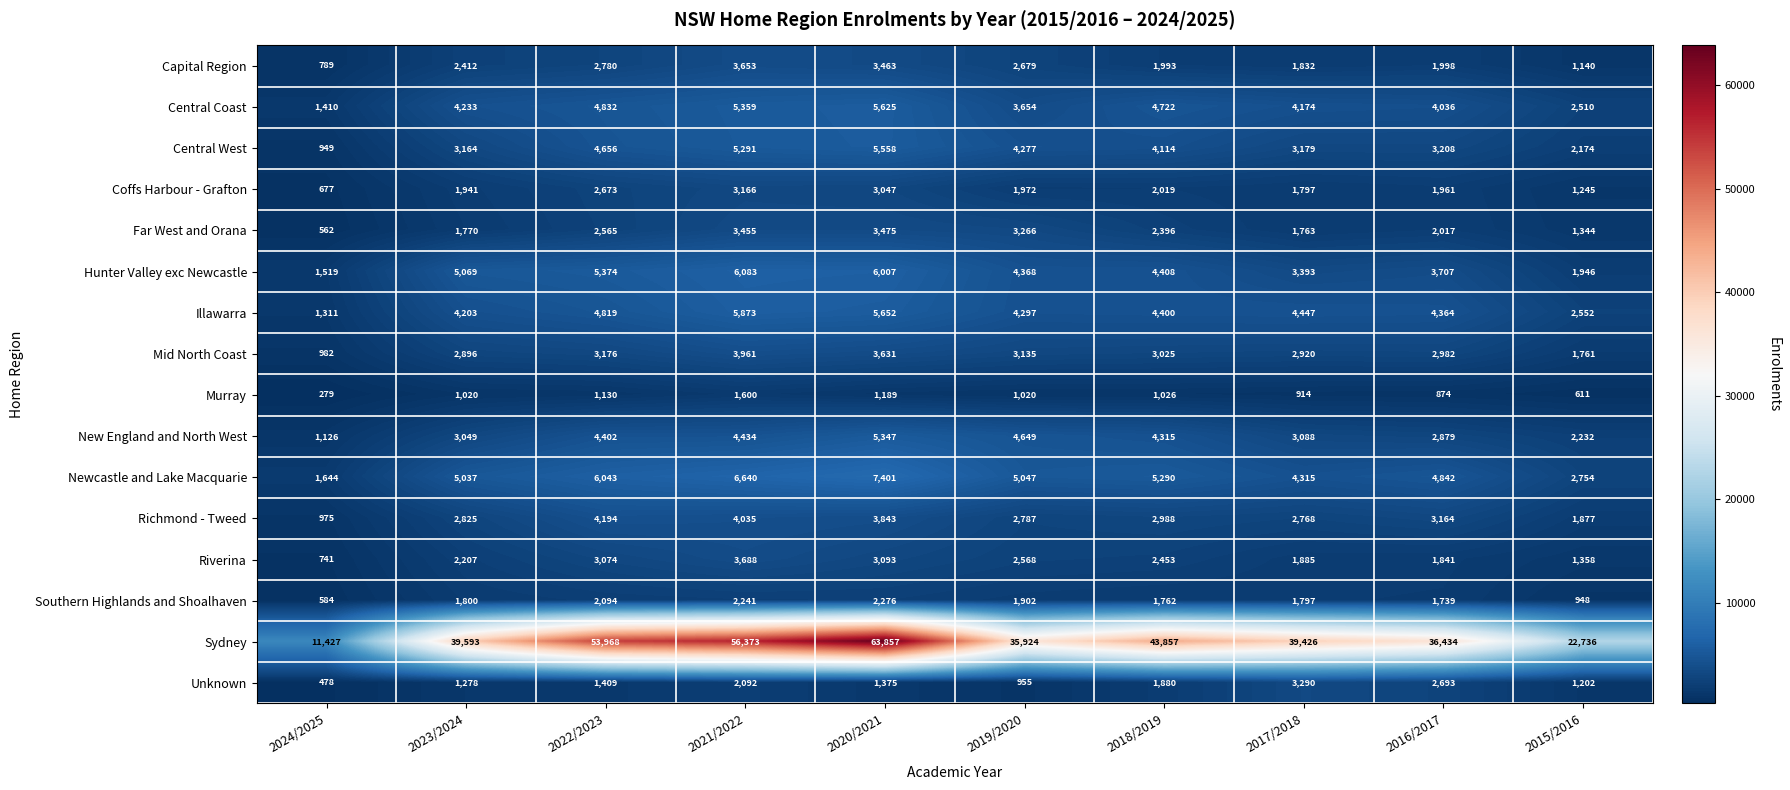

At which category does the chart reach its minimum across all series?

2024/2025